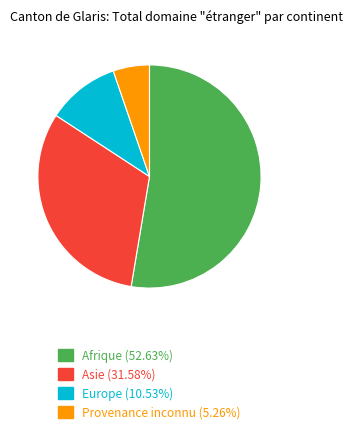

Does Europe (10.53%) represent more than half of the total?

No